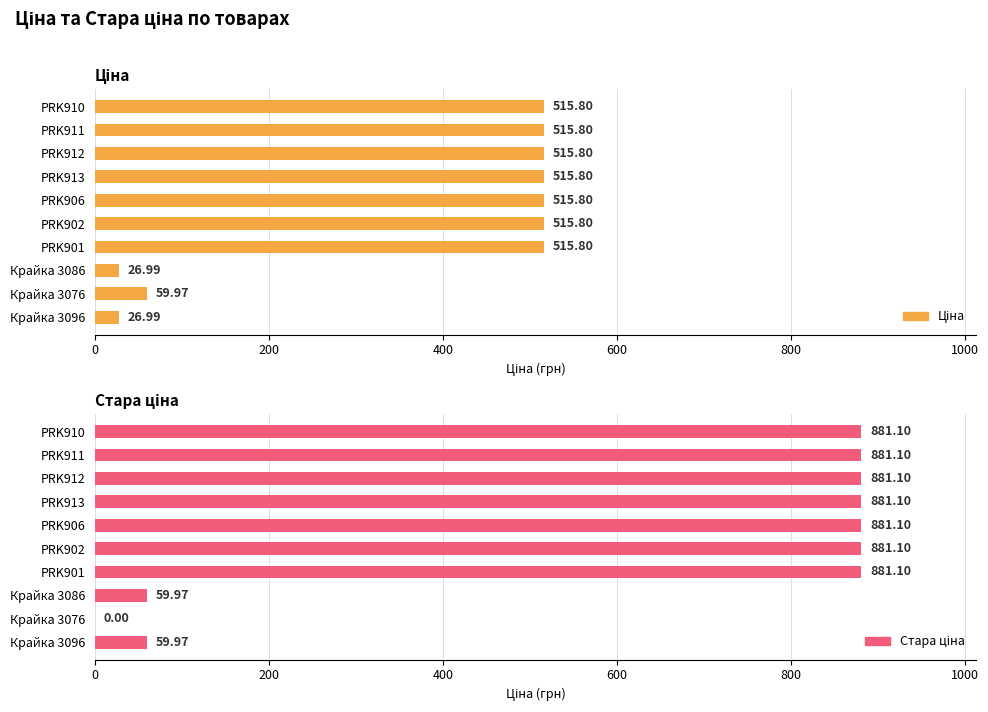

What is the sum of all Ціна values?

3724.5